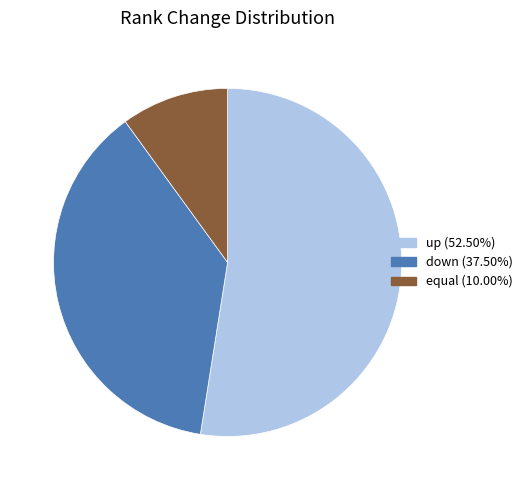

True or false: down accounts for 51% of the total.

False